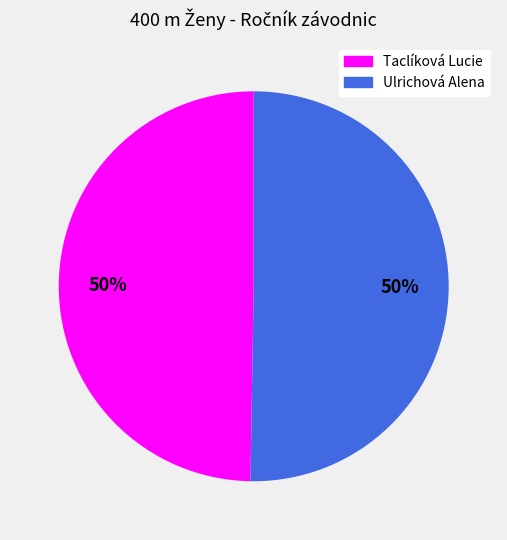

Is it true that Taclíková Lucie is 50% of the pie?

True